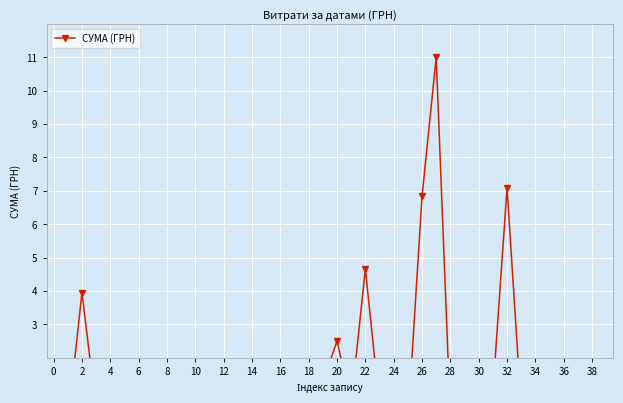

Which has a higher value, 31 or 28?

31